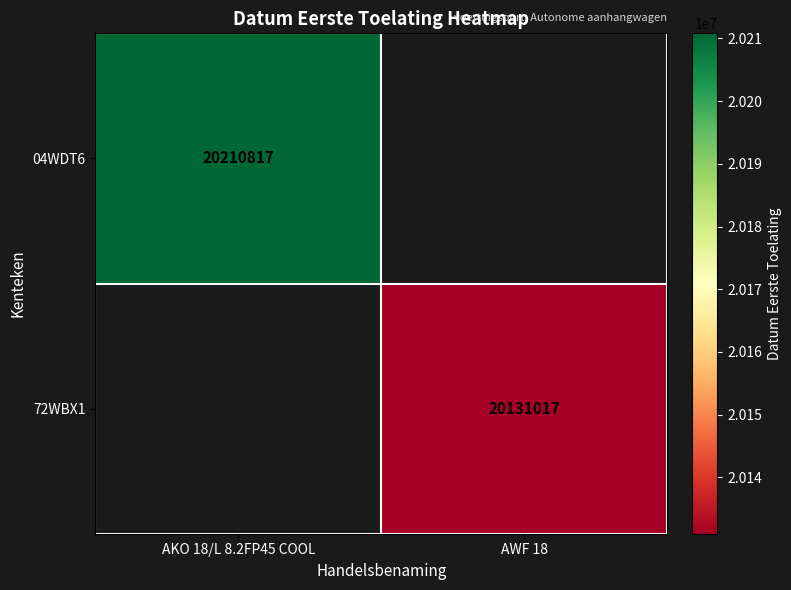

Is it true that 04WDT6 equals 14135755.9 at AKO 18/L 8.2FP45 COOL?

False